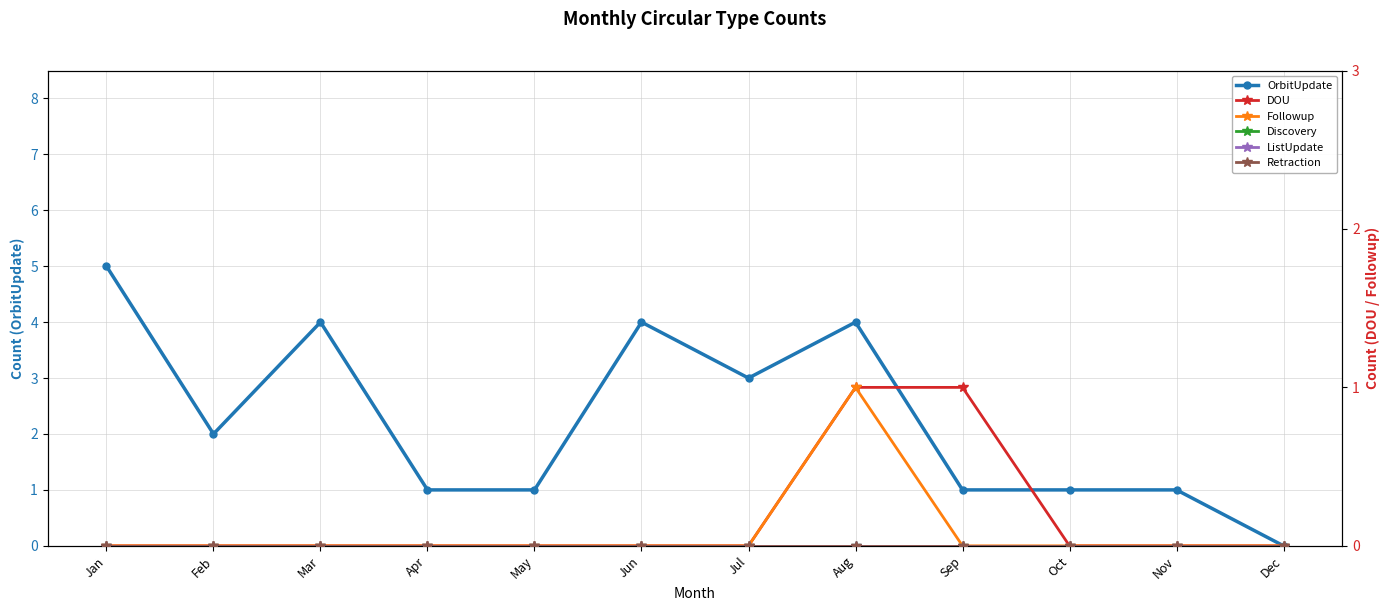

Reading left to right, list all the values displayed in this chart.

OrbitUpdate: Jan=5	Feb=2	Mar=4	Apr=1	May=1	Jun=4	Jul=3	Aug=4	Sep=1	Oct=1	Nov=1	Dec=0
DOU: Jan=0	Feb=0	Mar=0	Apr=0	May=0	Jun=0	Jul=0	Aug=1	Sep=1	Oct=0	Nov=0	Dec=0
Followup: Jan=0	Feb=0	Mar=0	Apr=0	May=0	Jun=0	Jul=0	Aug=1	Sep=0	Oct=0	Nov=0	Dec=0
Discovery: Jan=0	Feb=0	Mar=0	Apr=0	May=0	Jun=0	Jul=0	Aug=0	Sep=0	Oct=0	Nov=0	Dec=0
ListUpdate: Jan=0	Feb=0	Mar=0	Apr=0	May=0	Jun=0	Jul=0	Aug=0	Sep=0	Oct=0	Nov=0	Dec=0
Retraction: Jan=0	Feb=0	Mar=0	Apr=0	May=0	Jun=0	Jul=0	Aug=0	Sep=0	Oct=0	Nov=0	Dec=0